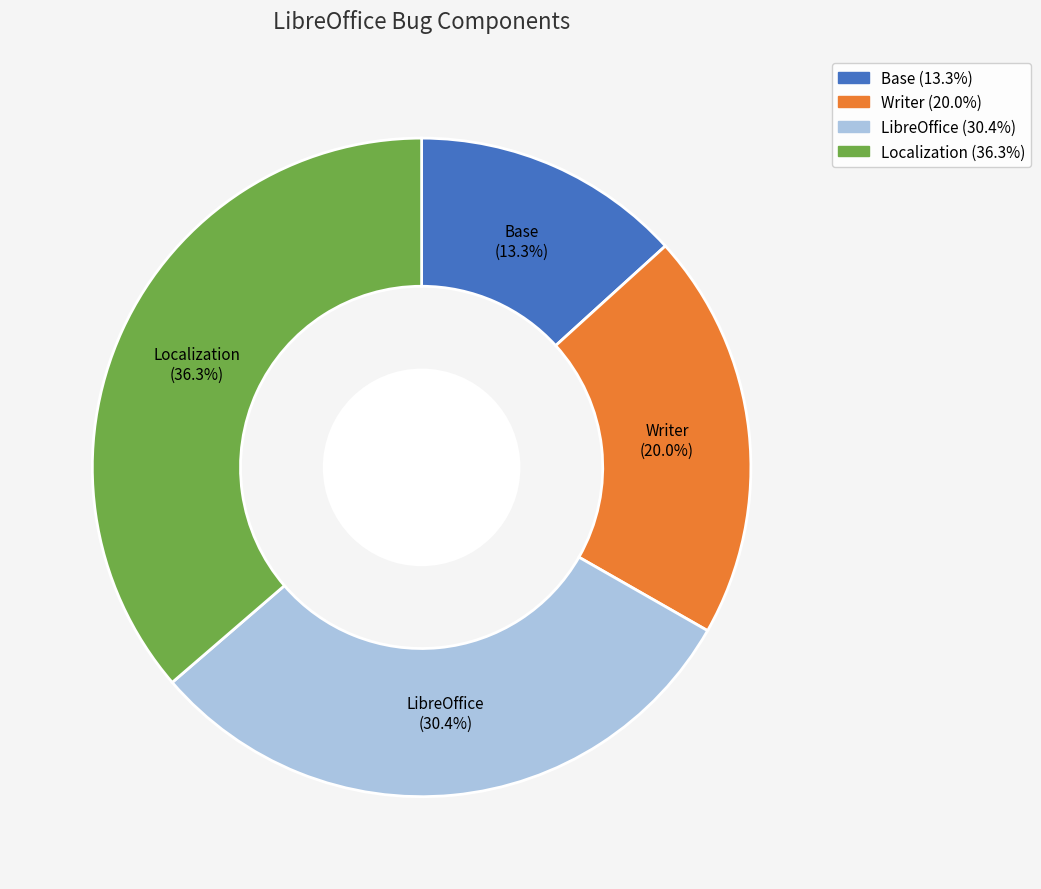

How many slices are in this pie chart?

4